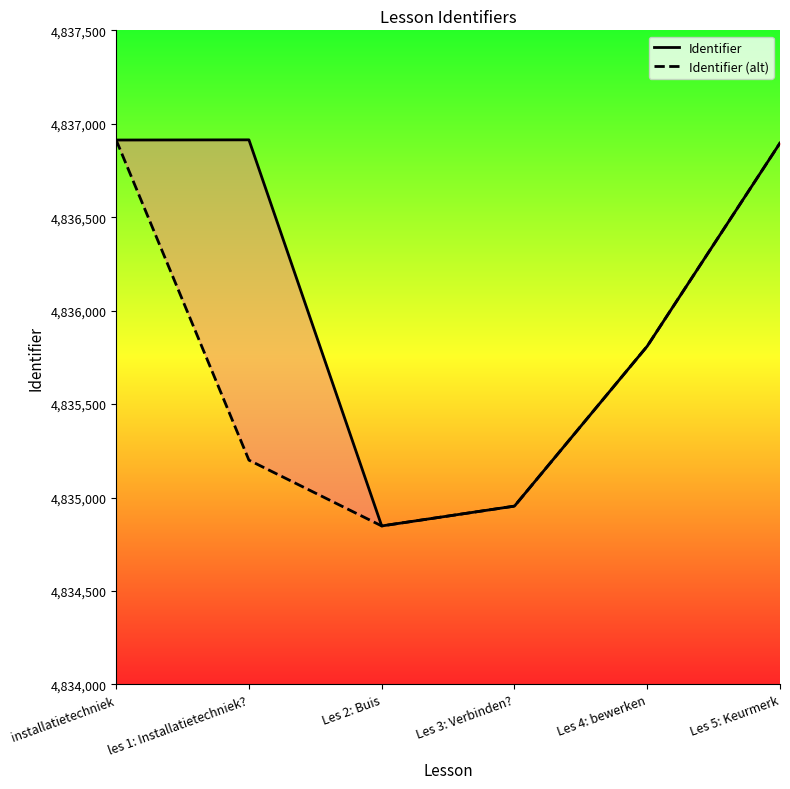

List the labels in order of Identifier value, smallest first.

Les 2: Buis, Les 3: Verbinden?, Les 4: bewerken, Les 5: Keurmerk, installatietechniek, les 1: Installatietechniek?